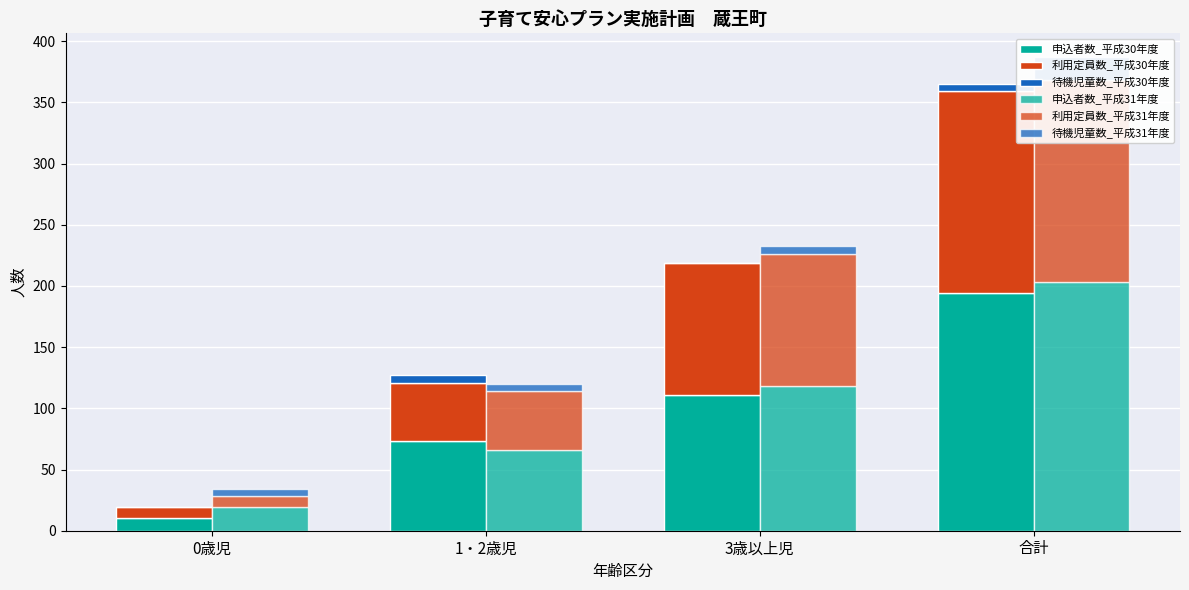

The value of 利用定員数_平成30年度 at 合計 is 165. True or false?

True